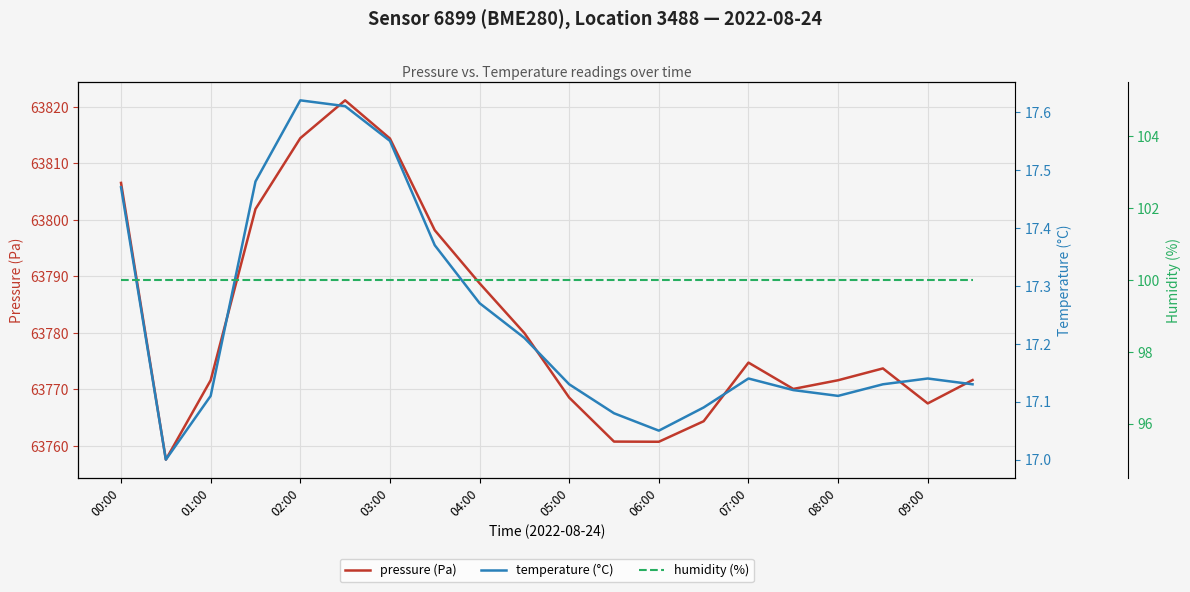

Does the chart display data point markers on the line(s)?

No